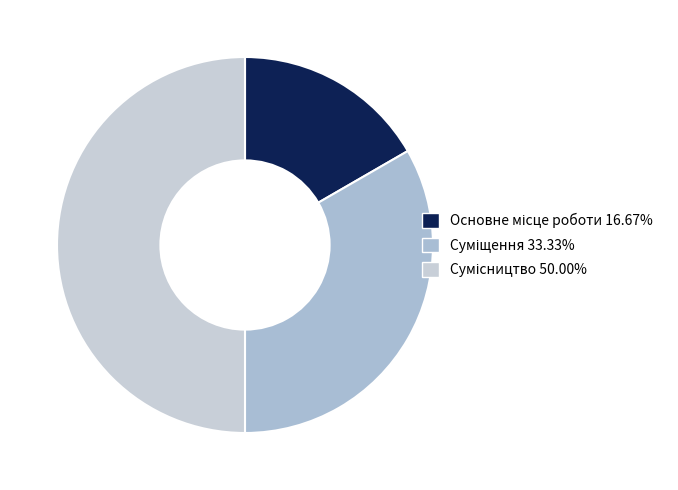

To the nearest percent, what is the difference between the largest and smallest slice percentages?

33%